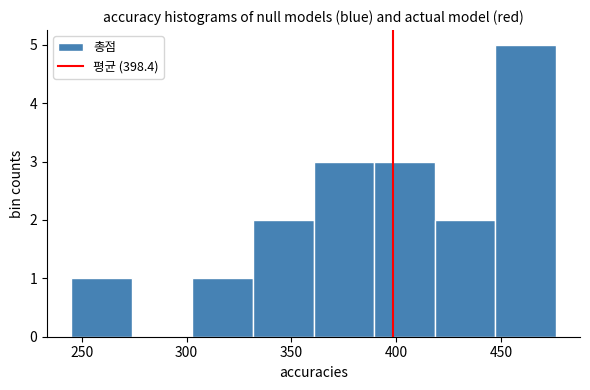

Reading left to right, transcribe this chart: for each bar, give the range it covers on the x-axis and its height. Neither the bar edges nor the heights are printed on the chart, so give them approximately, as read against the axes.

245 to 275: 1
275 to 305: 0
305 to 330: 1
330 to 360: 2
360 to 390: 3
390 to 420: 3
420 to 445: 2
445 to 475: 5